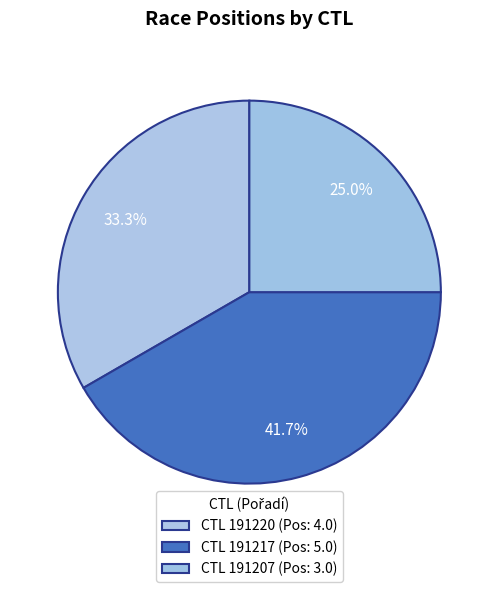

Which category has the smallest portion of the pie?

CTL 191207 (Pos: 3.0)